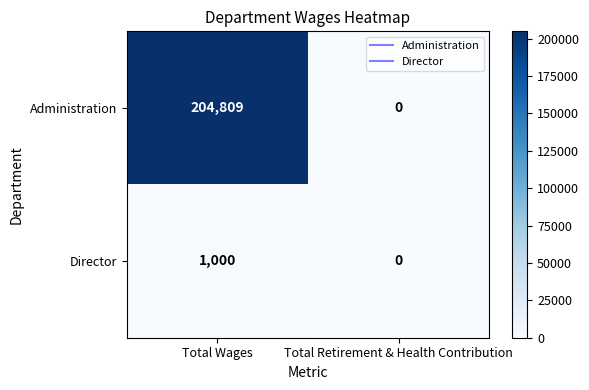

Which series has the largest range (max minus min)?

Administration